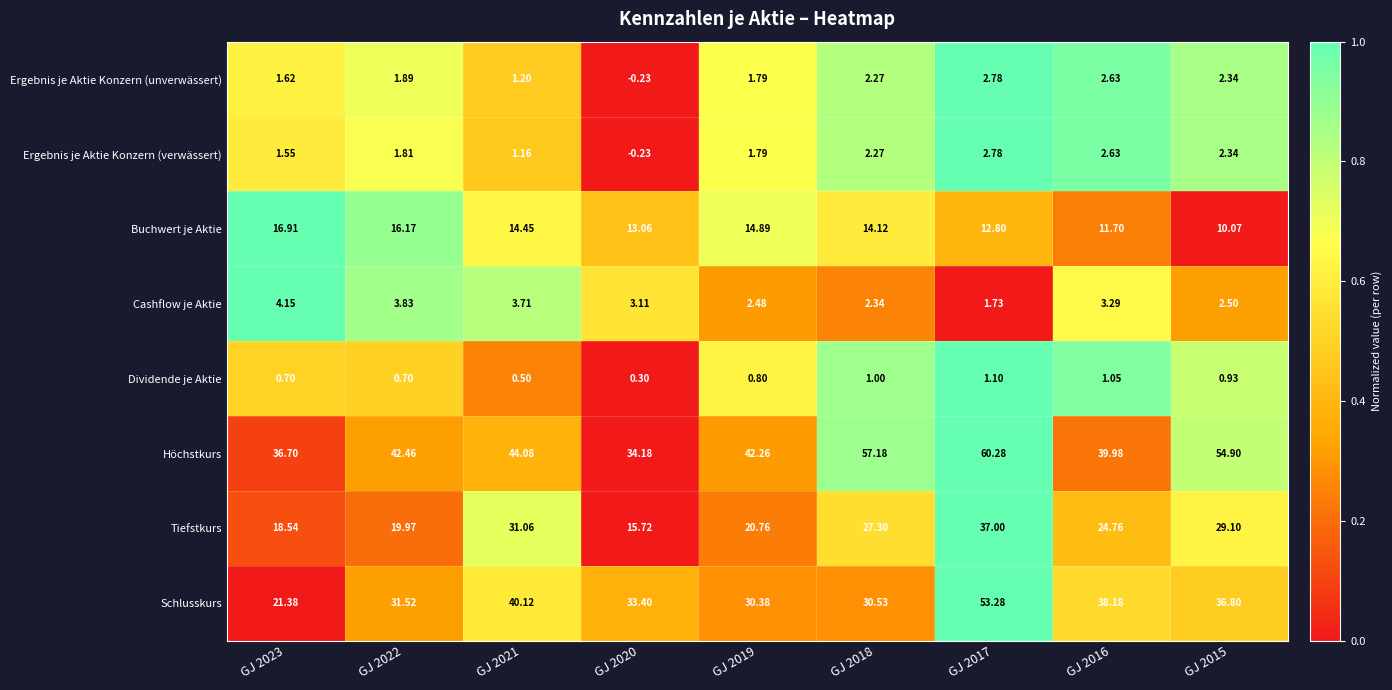

At GJ 2022, list the series in order from smallest to largest.

Dividende je Aktie, Ergebnis je Aktie Konzern (verwässert), Ergebnis je Aktie Konzern (unverwässert), Cashflow je Aktie, Buchwert je Aktie, Tiefstkurs, Schlusskurs, Höchstkurs